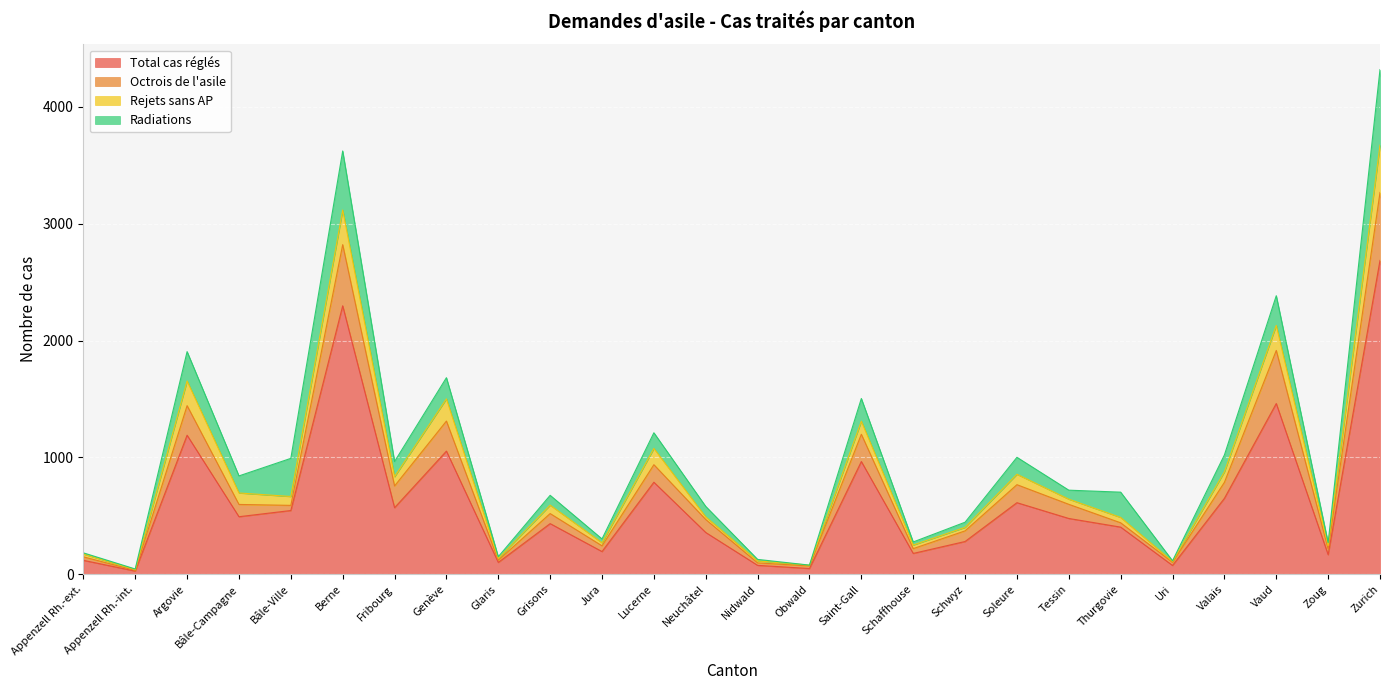

What is the maximum value for Total cas réglés?

2685